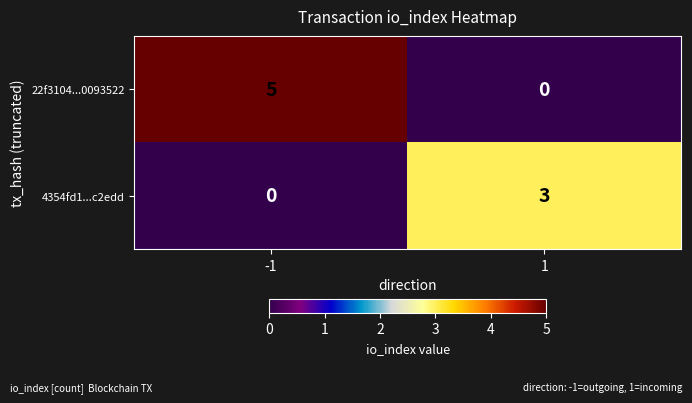

What is the difference between the maximum and minimum values in the 4354fd1...c2edd series?

3